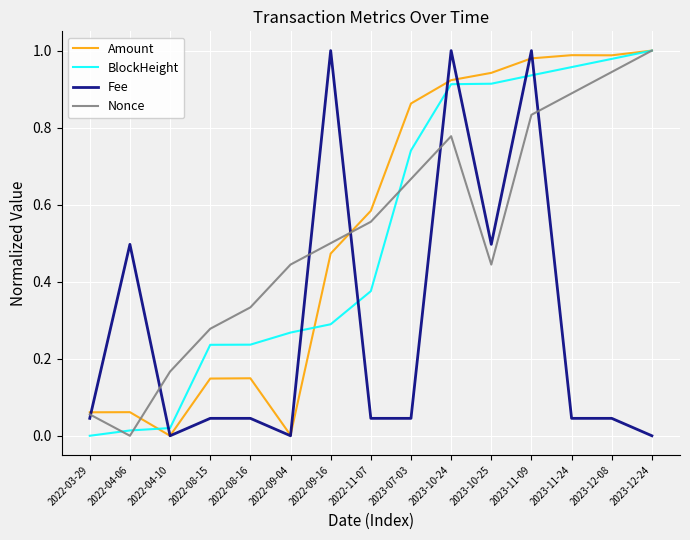

True or false: Fee and Nonce intersect in this chart.

True